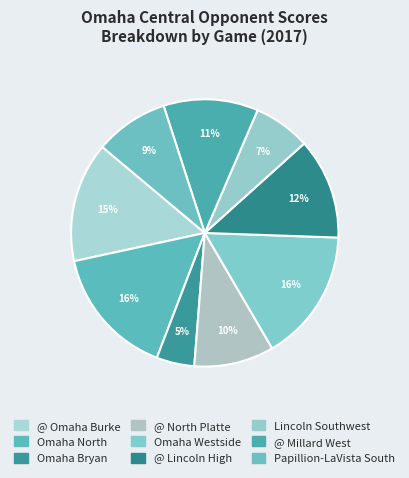

Is @ Omaha Burke the majority of the pie?

No